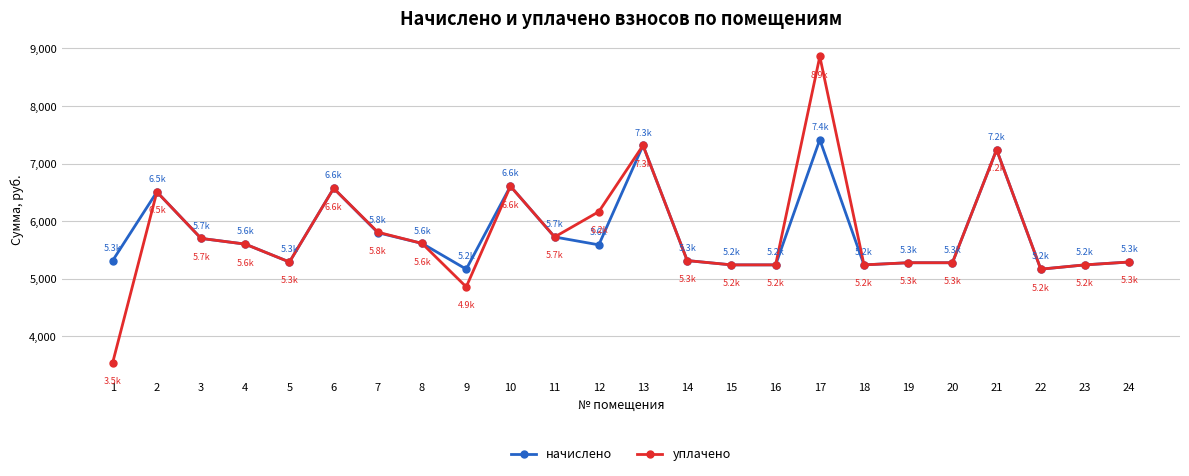

Is it true that уплачено equals 2438.6 at 11?

False